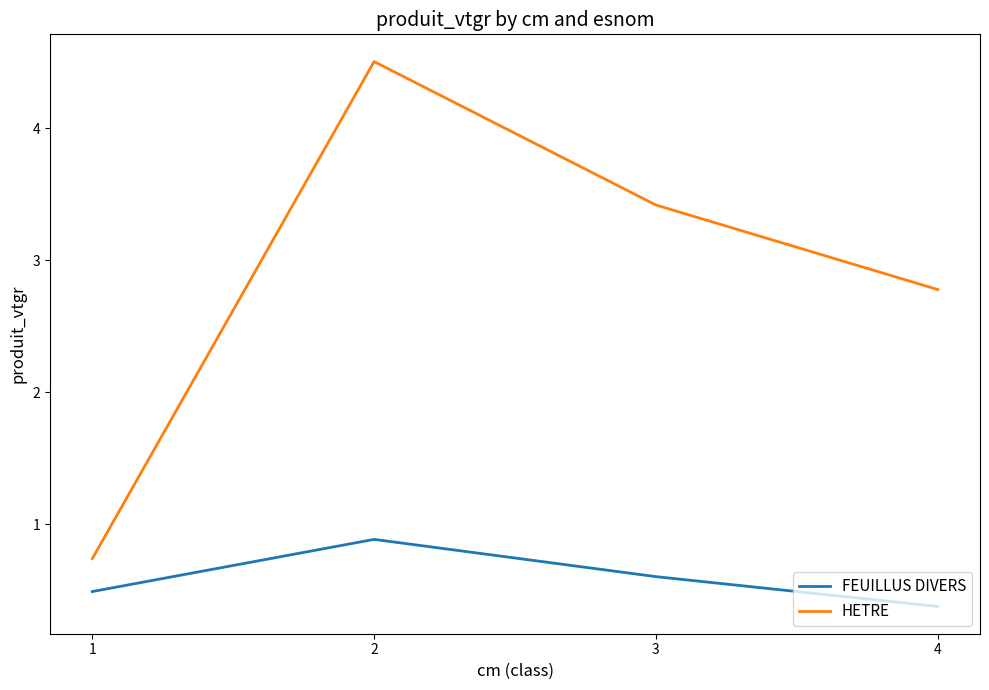

Reading left to right, list all the values displayed in this chart.

FEUILLUS DIVERS: 0.5	0.9	0.6	0.4
HETRE: 0.7	4.5	3.4	2.8